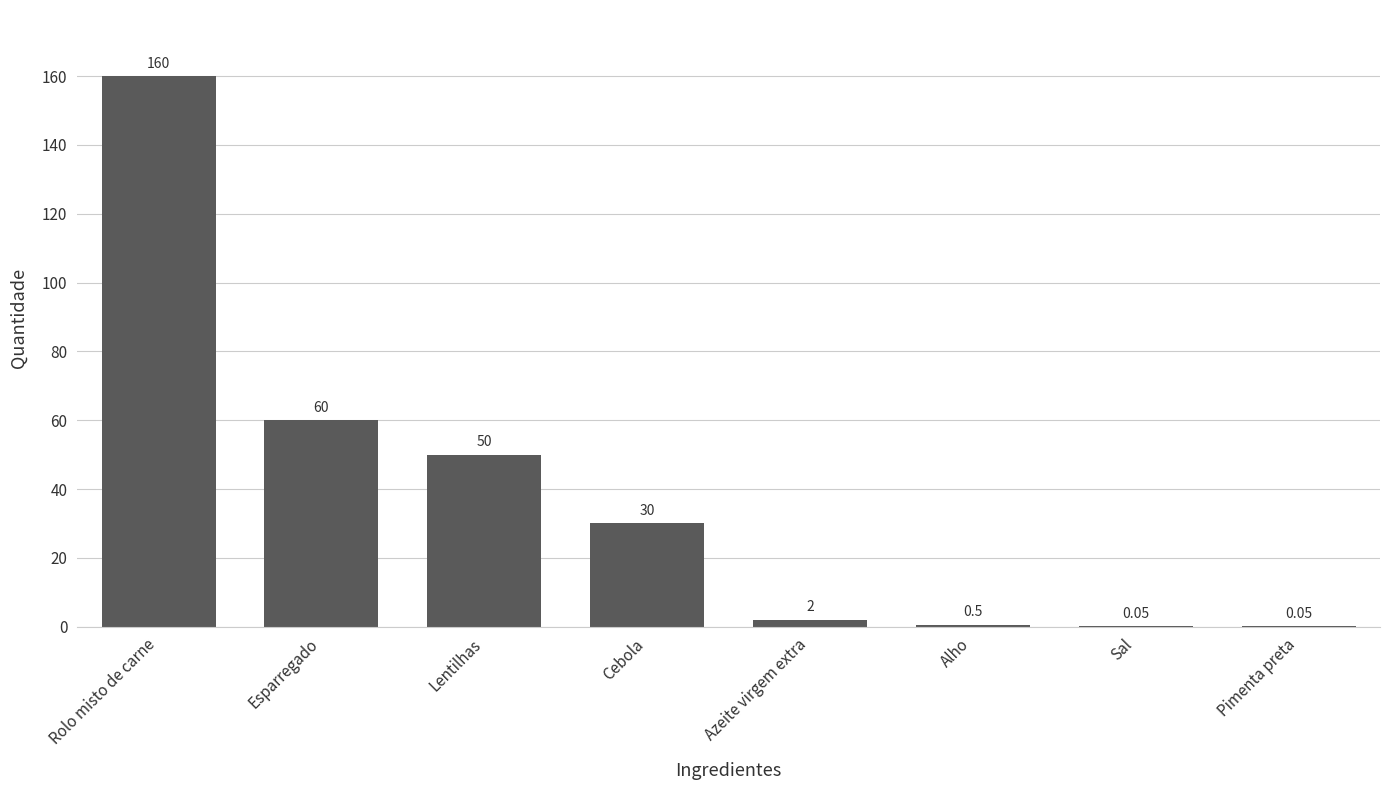

What is the ratio of the value at Lentilhas to the value at Esparregado?

0.8